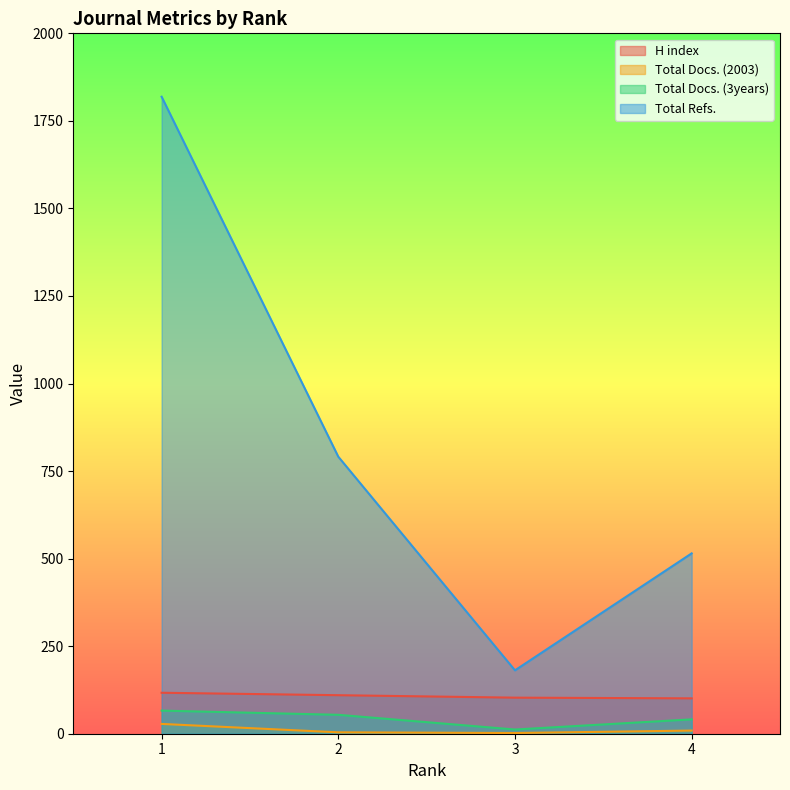

At which label is Total Refs. closest to 1000?

2